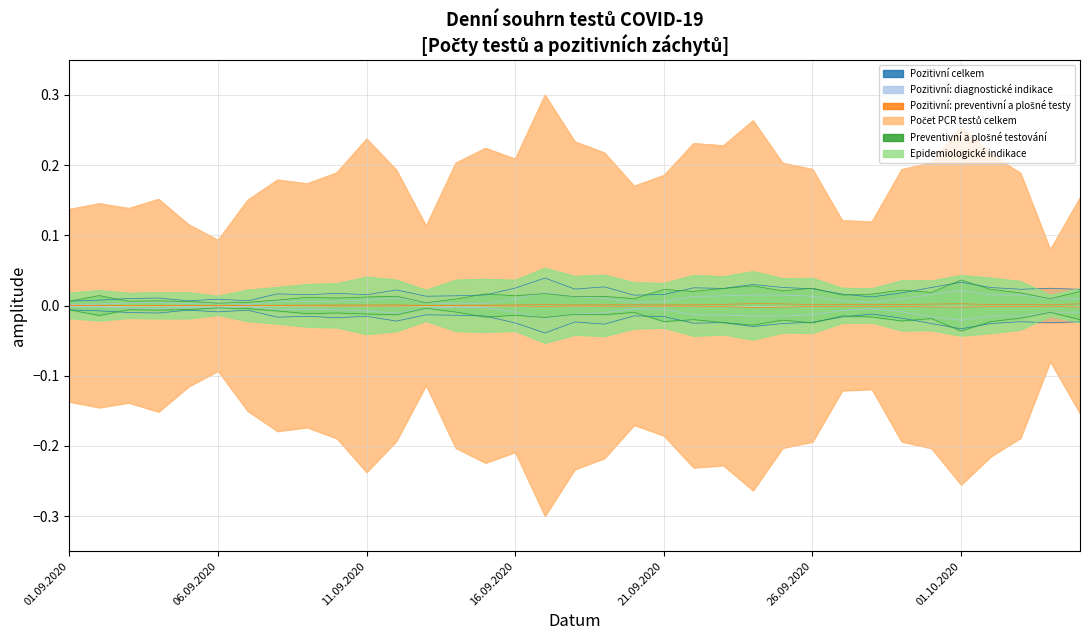

What is the maximum value shown in the chart?

0.3